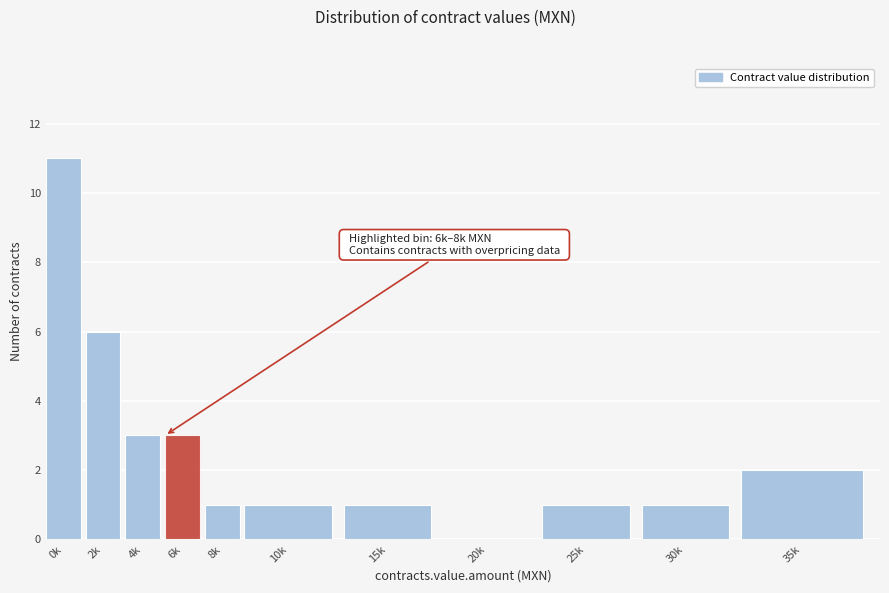

Reading right to left, what are all the values shown in this chart?

35k=2	30k=1	25k=1	20k=0	15k=1	10k=1	8k=1	6k=3	4k=3	2k=6	0k=11